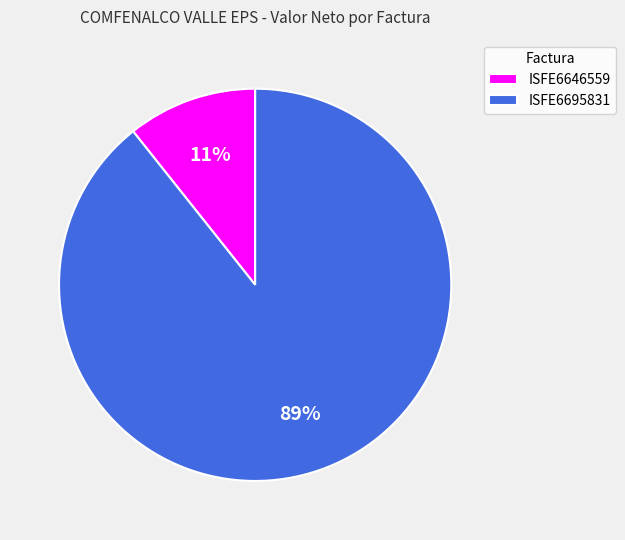

The ISFE6695831 slice represents 89% of the pie. True or false?

True